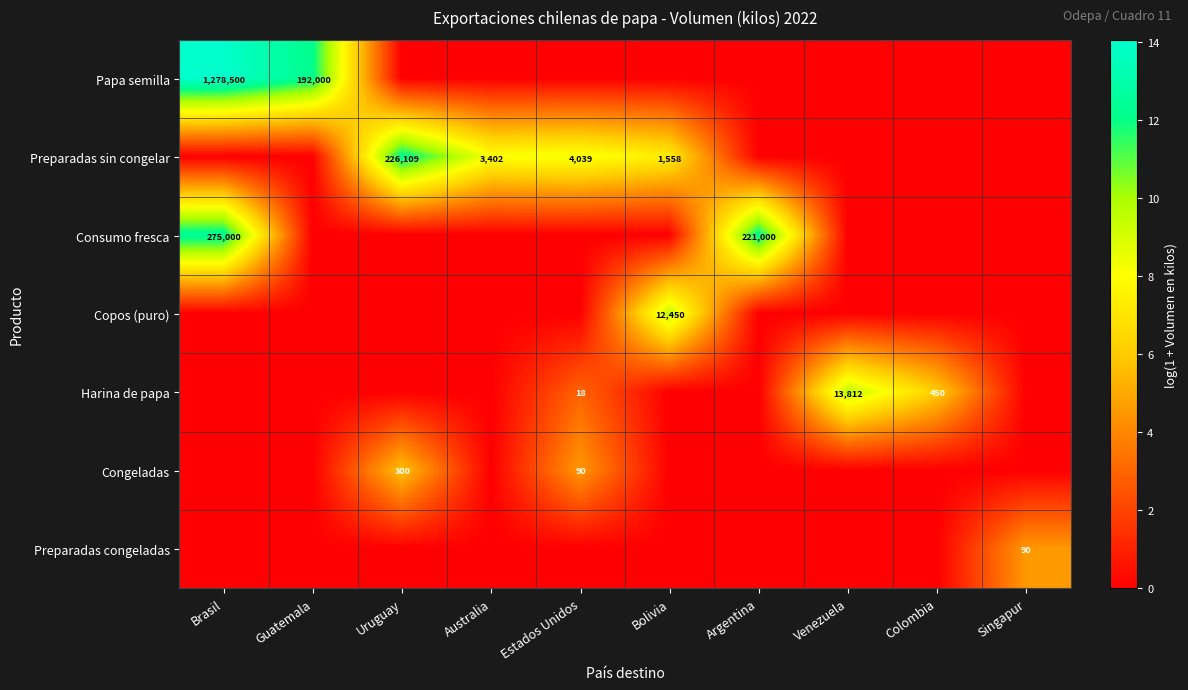

Is it true that Consumo fresca equals 221000 at Argentina?

True